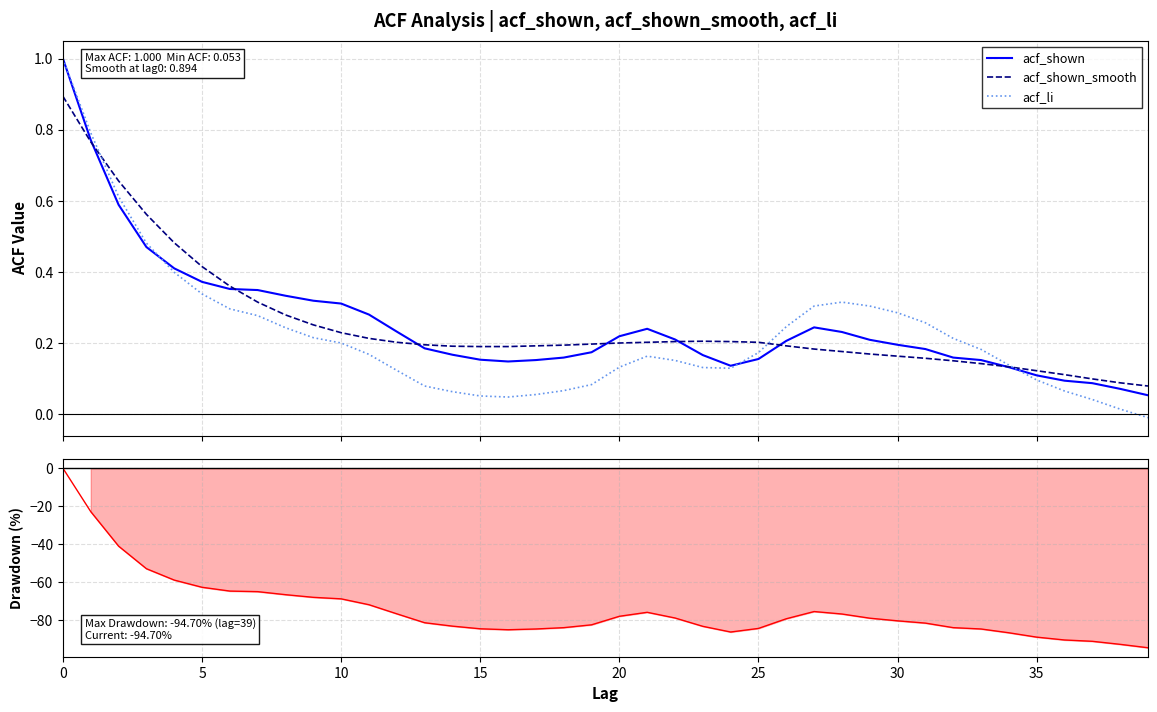

Which has a higher value, 17 or 11?

11